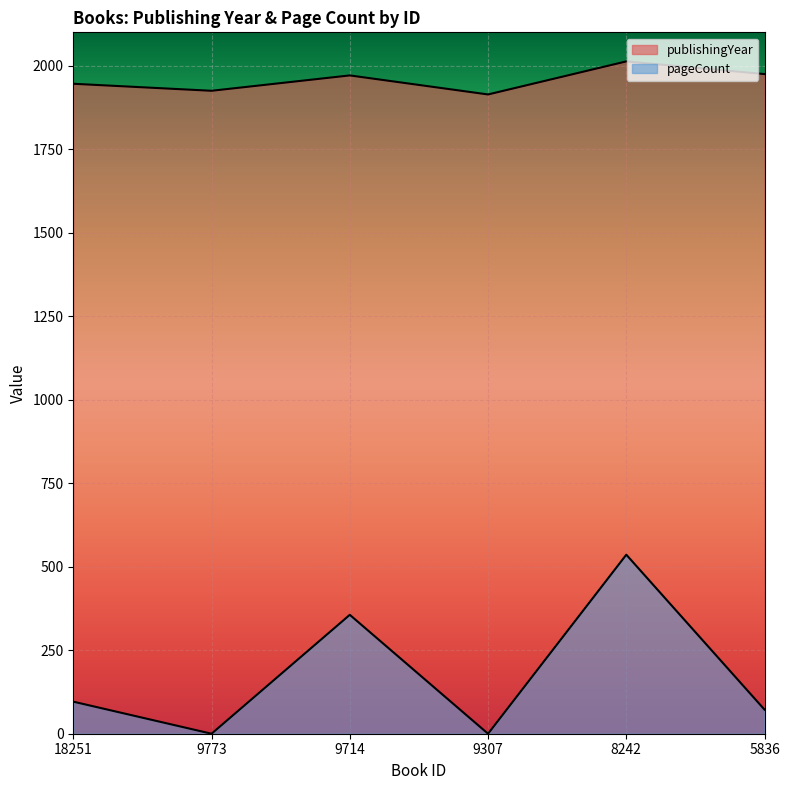

True or false: pageCount has more than 1 interior local peaks.

True